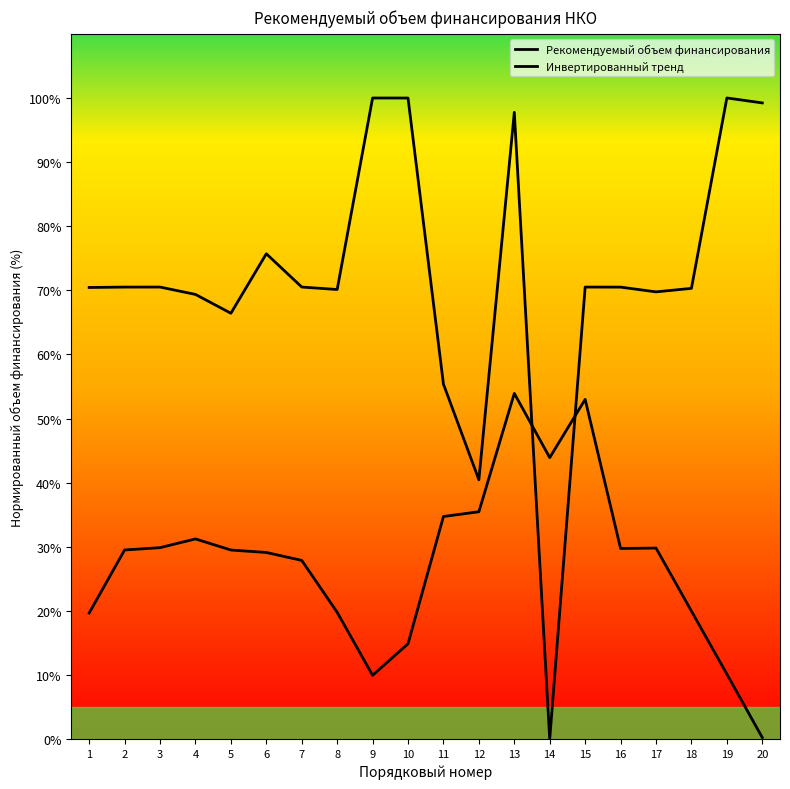

Reading left to right, list all the values displayed in this chart.

Рекомендуемый объем финансирования: 1=70.4	2=70.5	3=70.5	4=69.4	5=66.4	6=75.7	7=70.5	8=70.1	9=100.0	10=100.0	11=55.4	12=40.5	13=97.8	14=0.0	15=70.5	16=70.5	17=69.8	18=70.3	19=100.0	20=99.2
Инвертированный тренд: 1=19.7	2=29.5	3=29.9	4=31.2	5=29.5	6=29.1	7=27.9	8=19.8	9=10.0	10=14.9	11=34.7	12=35.5	13=53.9	14=43.9	15=53.0	16=29.7	17=29.8	18=20.0	19=10.2	20=0.3